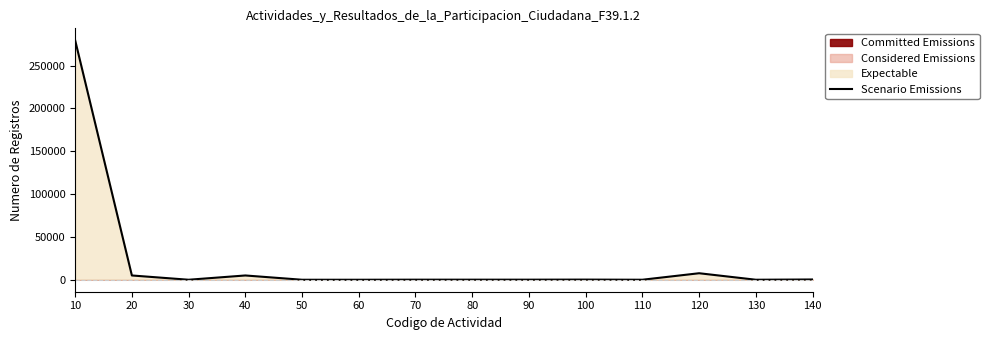

True or false: the data shows 0 at 50.

True